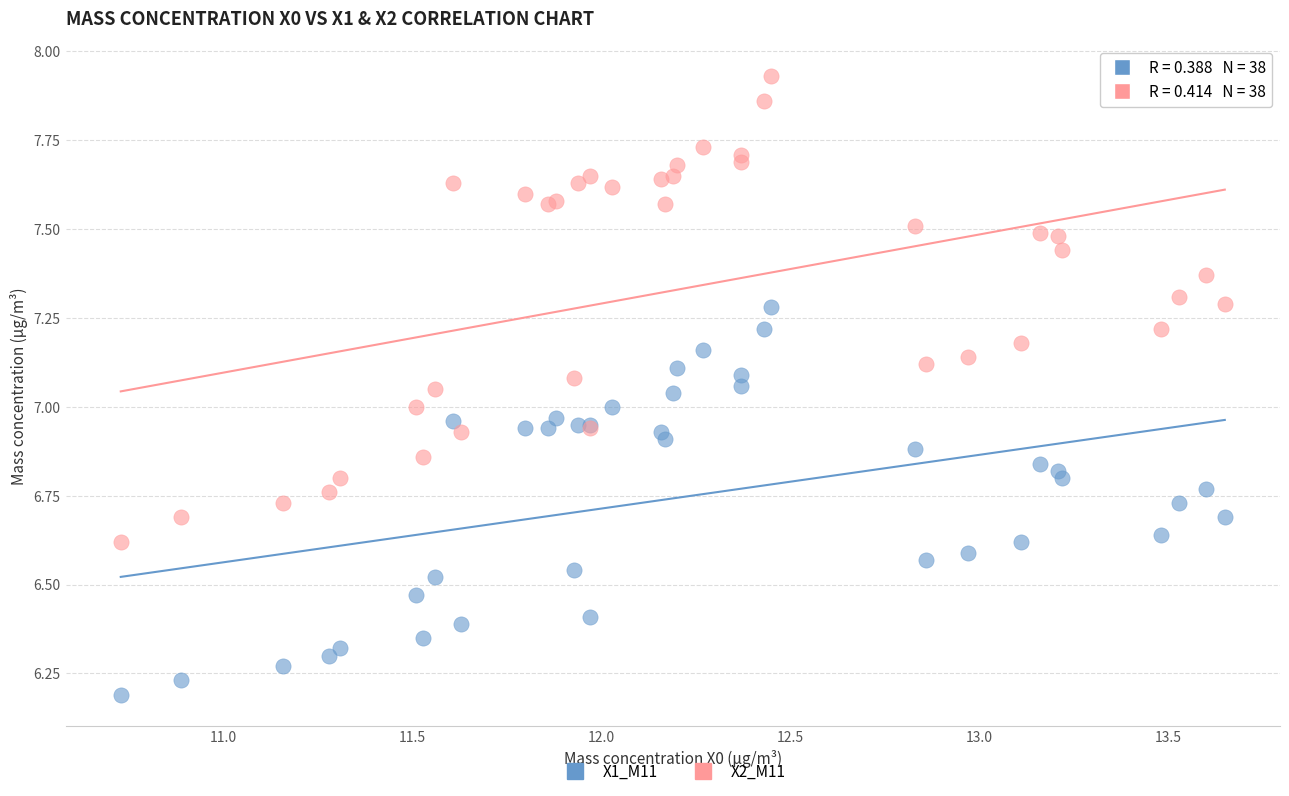

Which series has the largest Y range (max minus min)?

X2_M11